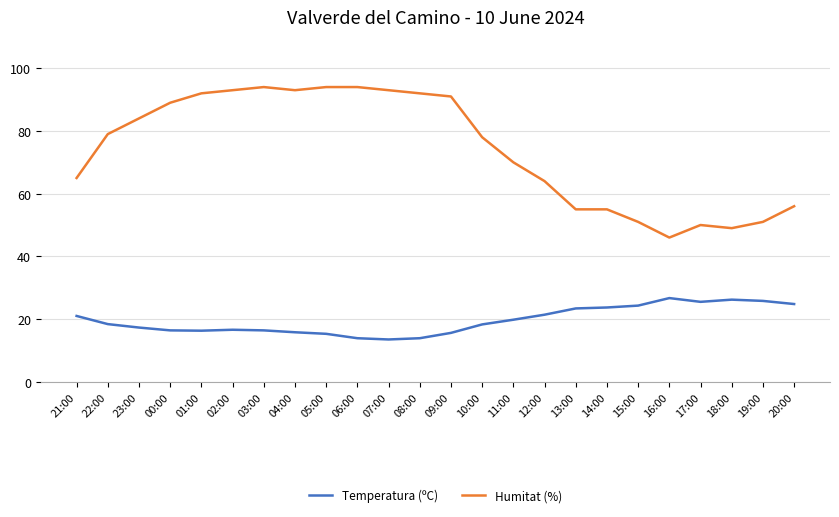

Rank the series by their maximum value, from highest to lowest.

Humitat (%), Temperatura (ºC)